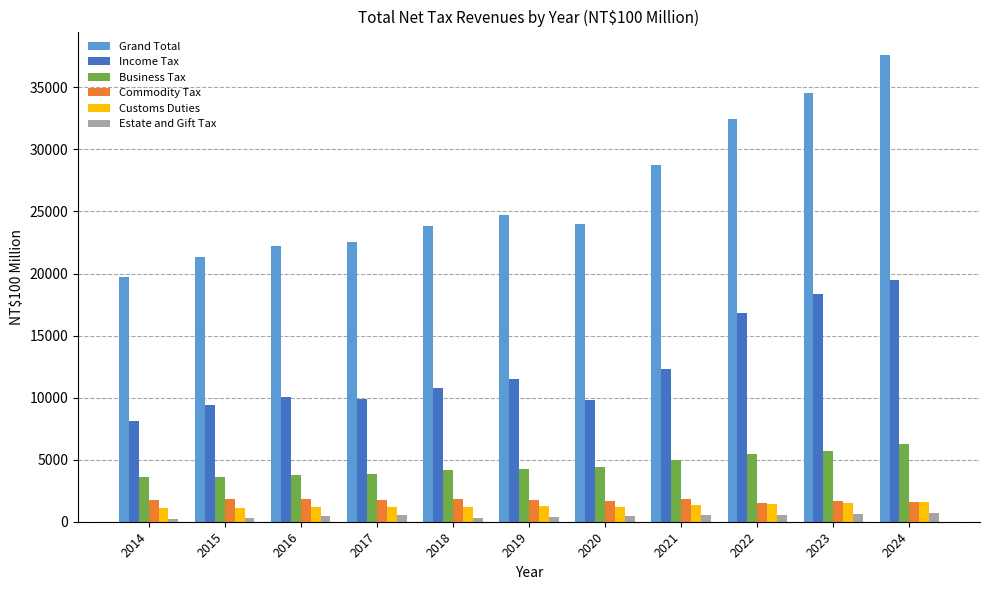

What is the difference between the second highest and second lowest values in the Customs Duties series?

415